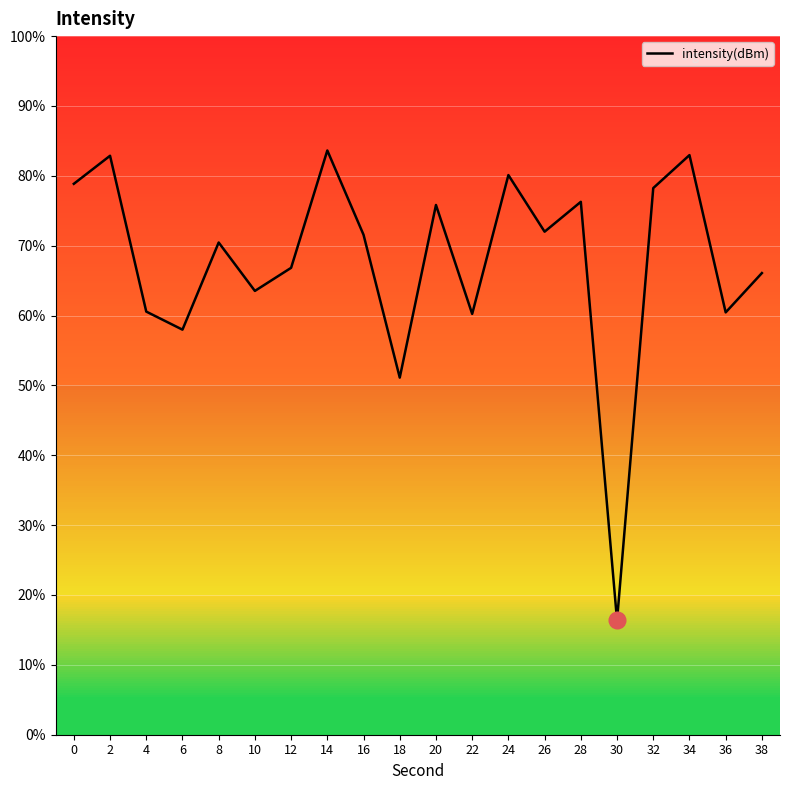

Does the chart display data point markers on the line(s)?

No